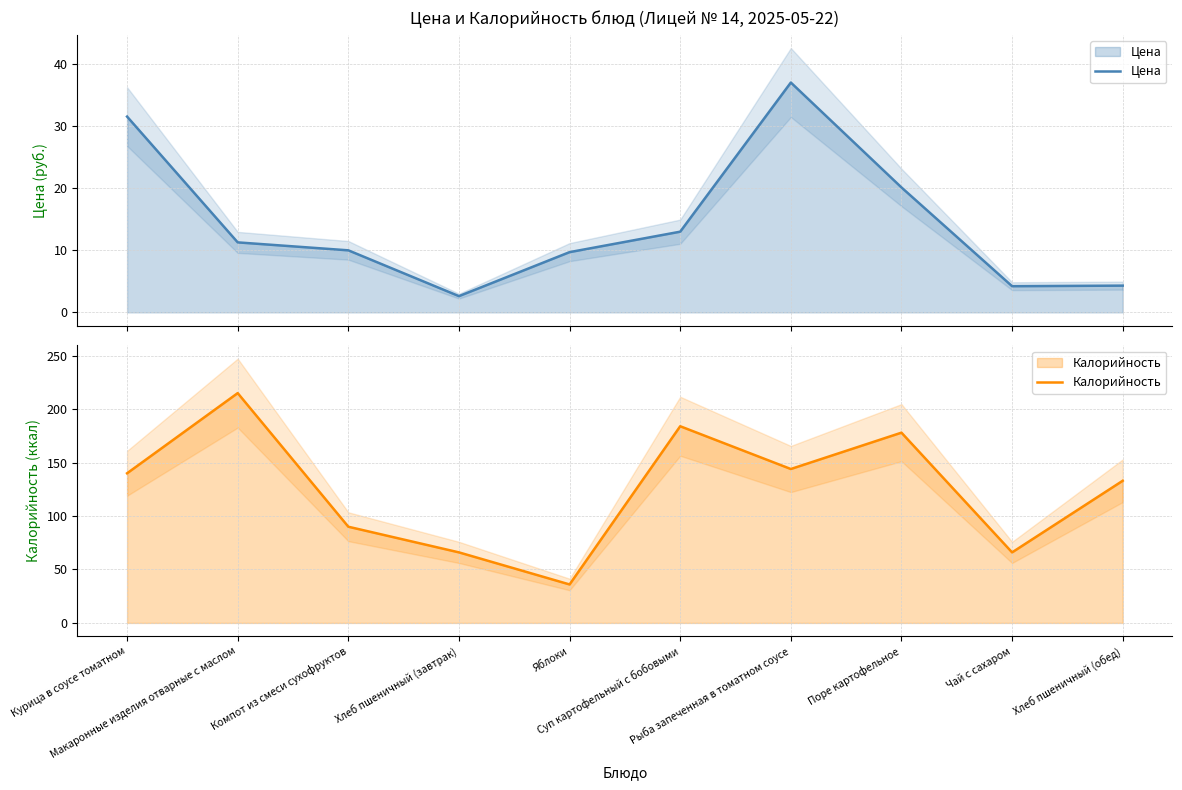

At which category does Цена reach its first local valley?

Хлеб пшеничный (завтрак)